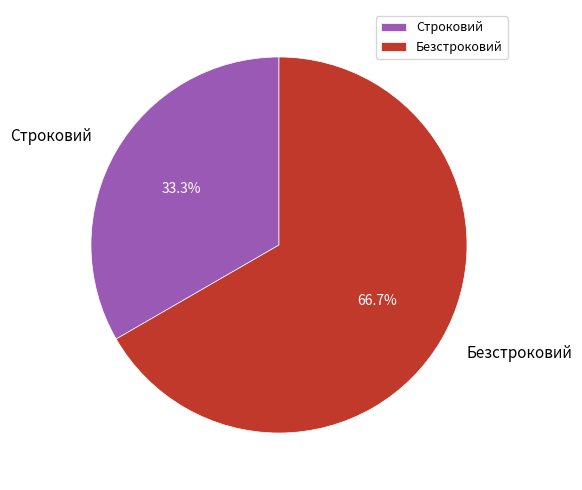

Does Строковий represent more than half of the total?

No